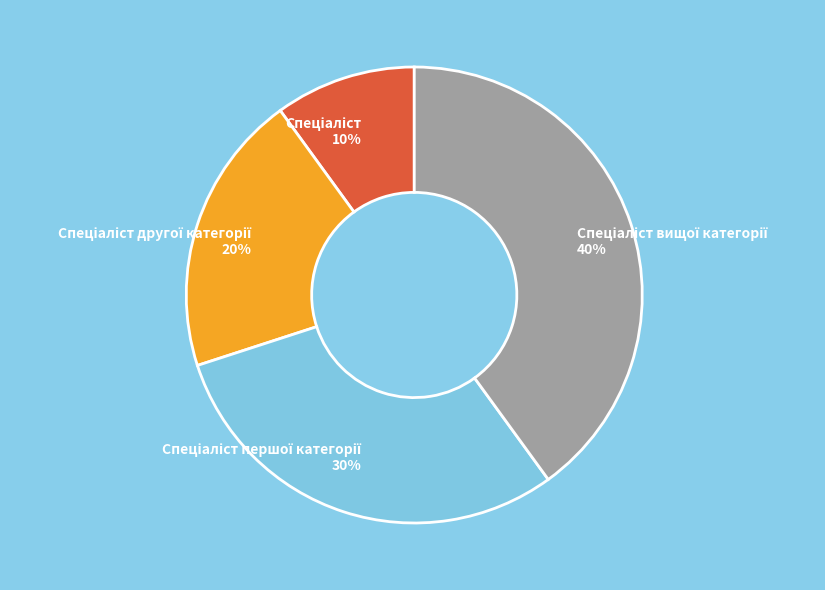

Is there a majority slice in this chart?

No